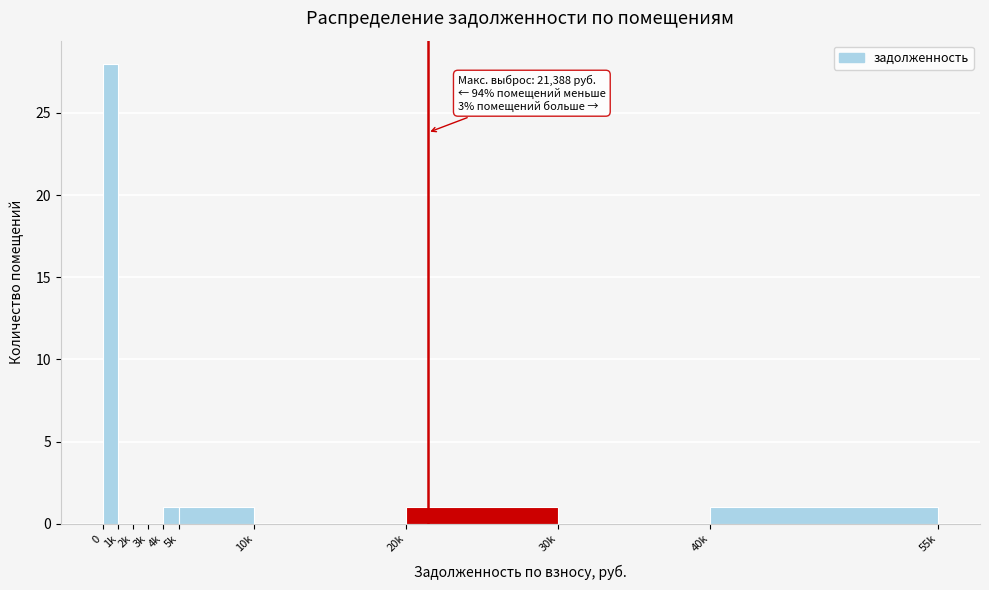

Reading left to right, list all the values displayed in this chart.

0=28	1k=0	2k=0	3k=0	4k=1	5k=1	10k=0	20k=1	30k=0	40k=1